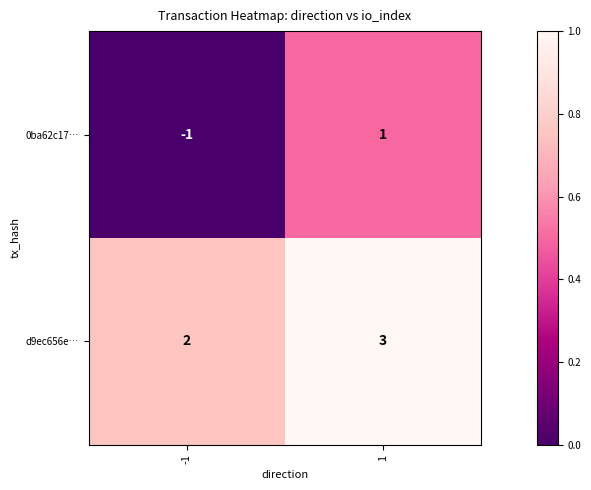

Which series has the largest total across all categories?

d9ec656e…